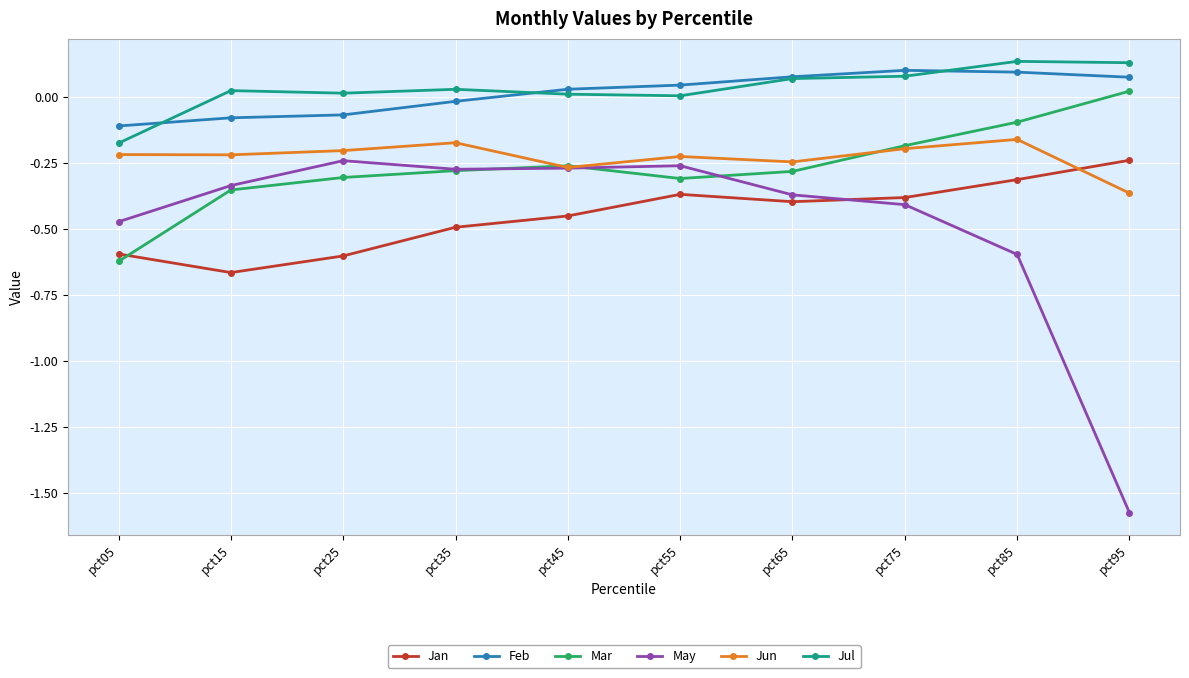

Is the value of Mar at pct75 greater than the value of Feb at pct75?

No